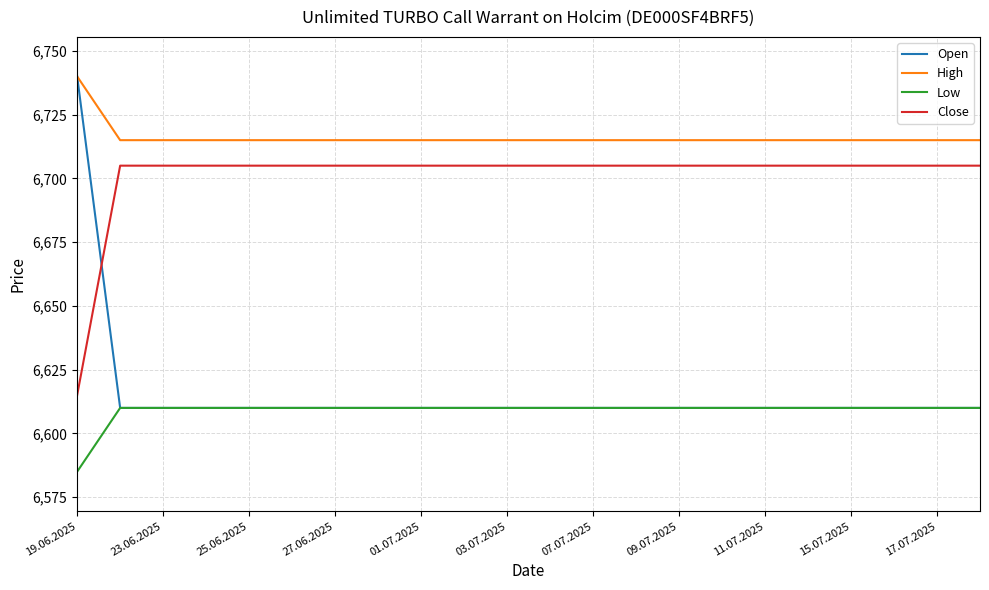

What is the highest value of the High series?

6740